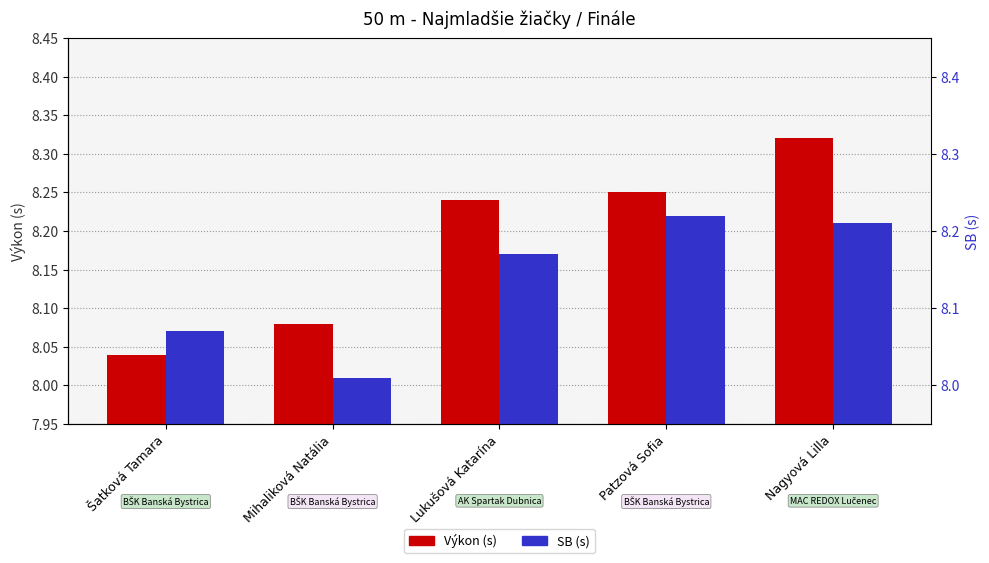

Rank the series at Šatková Tamara from highest to lowest value.

SB, Výkon